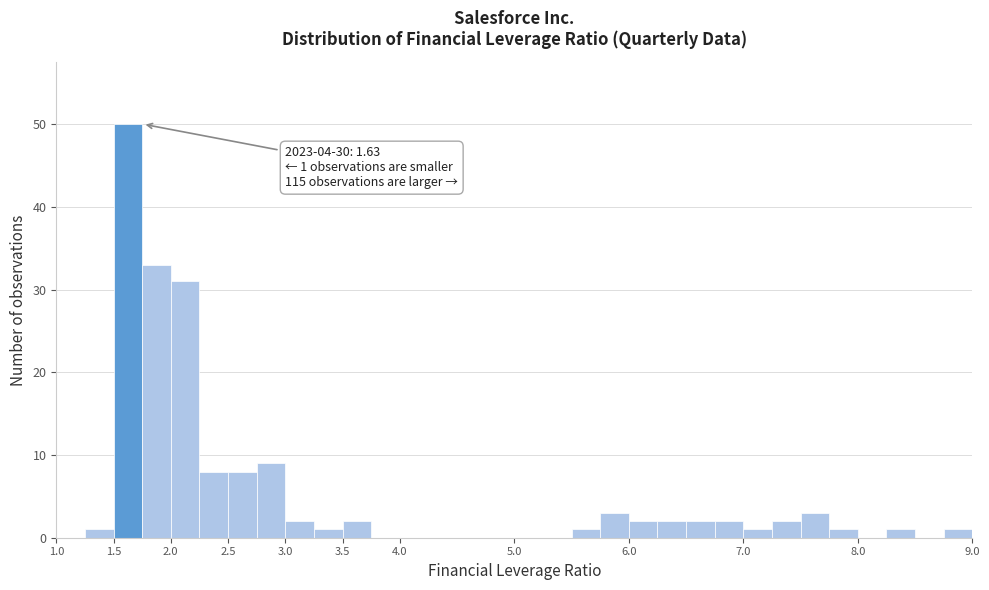

Which range on the x-axis has the tallest bar?

1.50 to 1.75